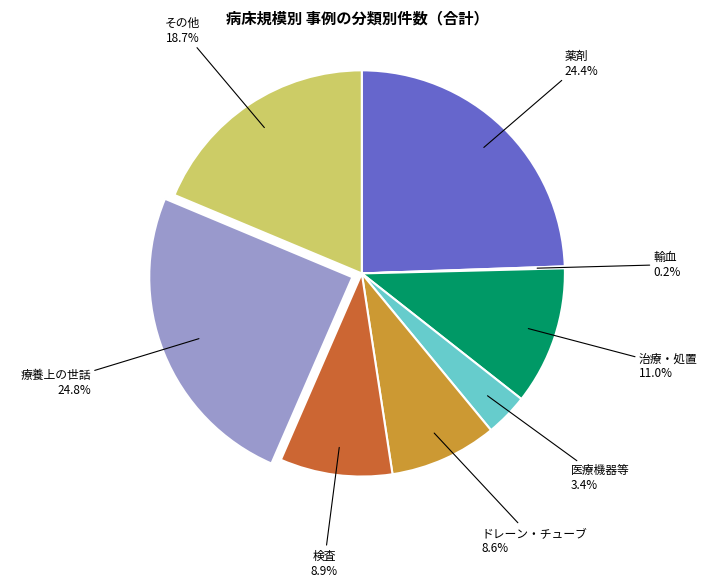

True or false: その他 accounts for 34% of the total.

False